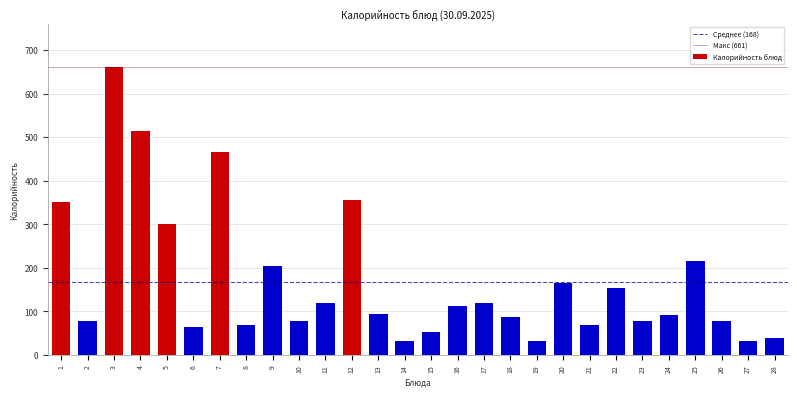

What is the greatest value displayed?

661